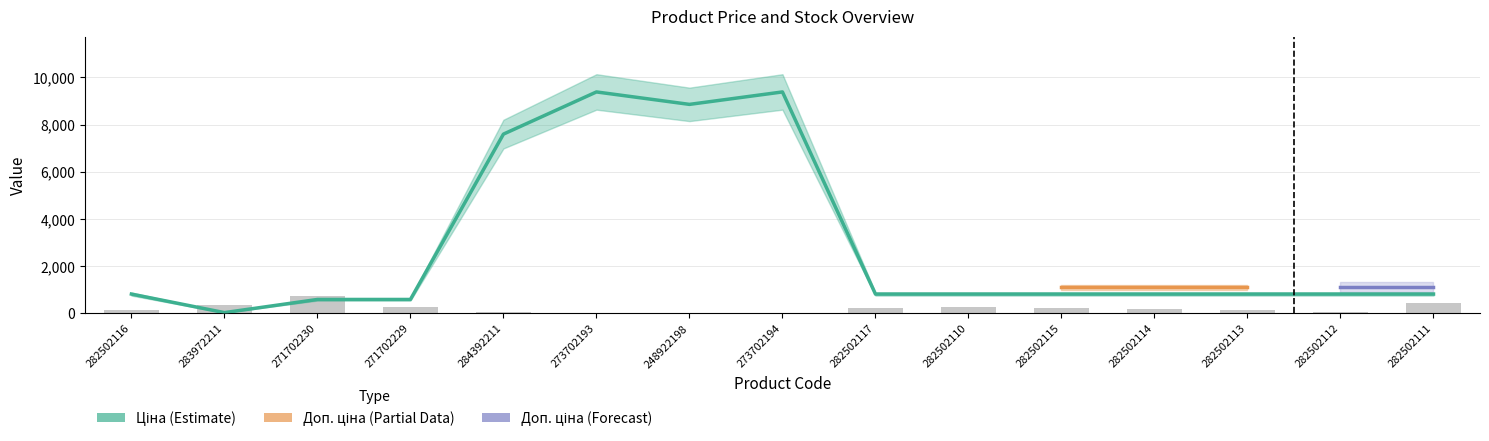

What is the spread (max minus min) of values at 282502111?

368.5